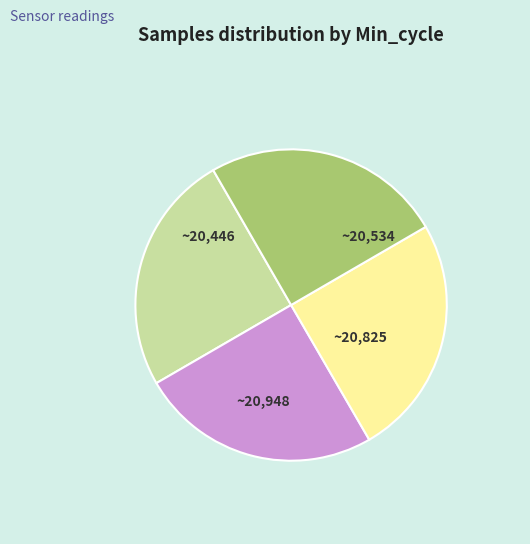

Is there any slice that represents more than half of the pie?

No